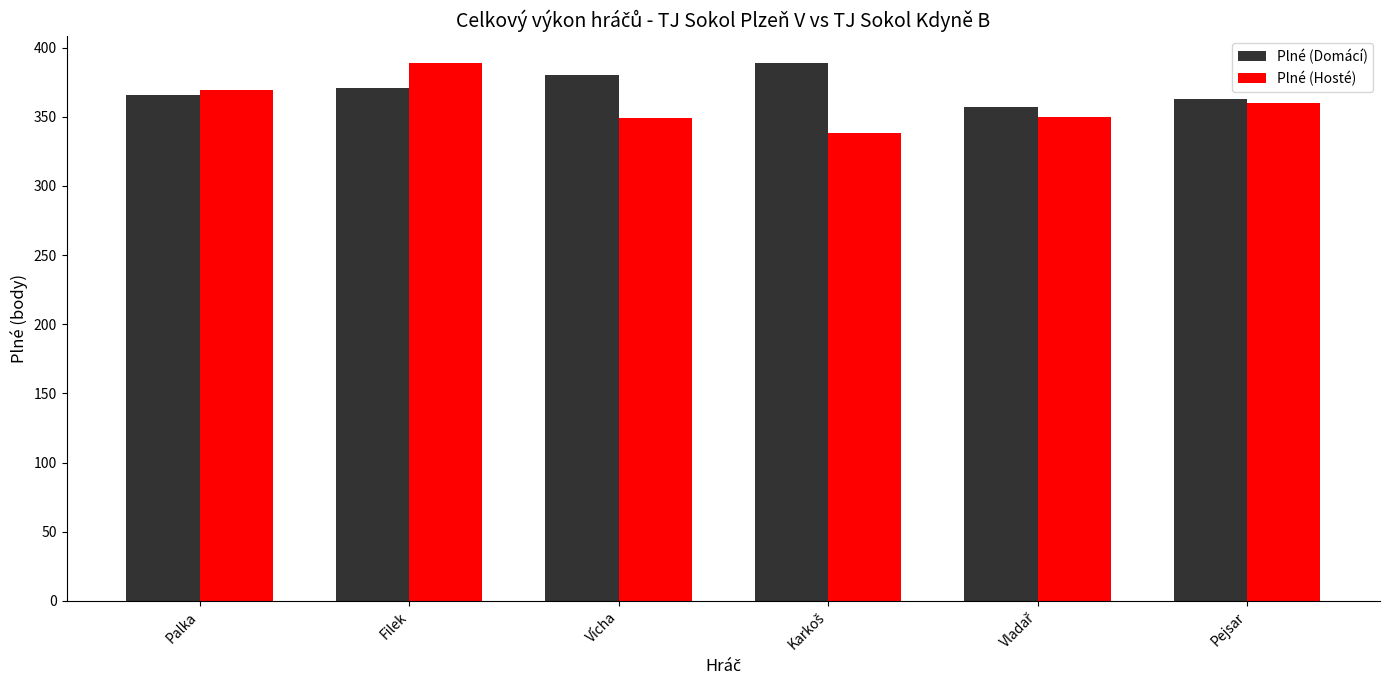

At which category is the sum across all series the highest?

Filek